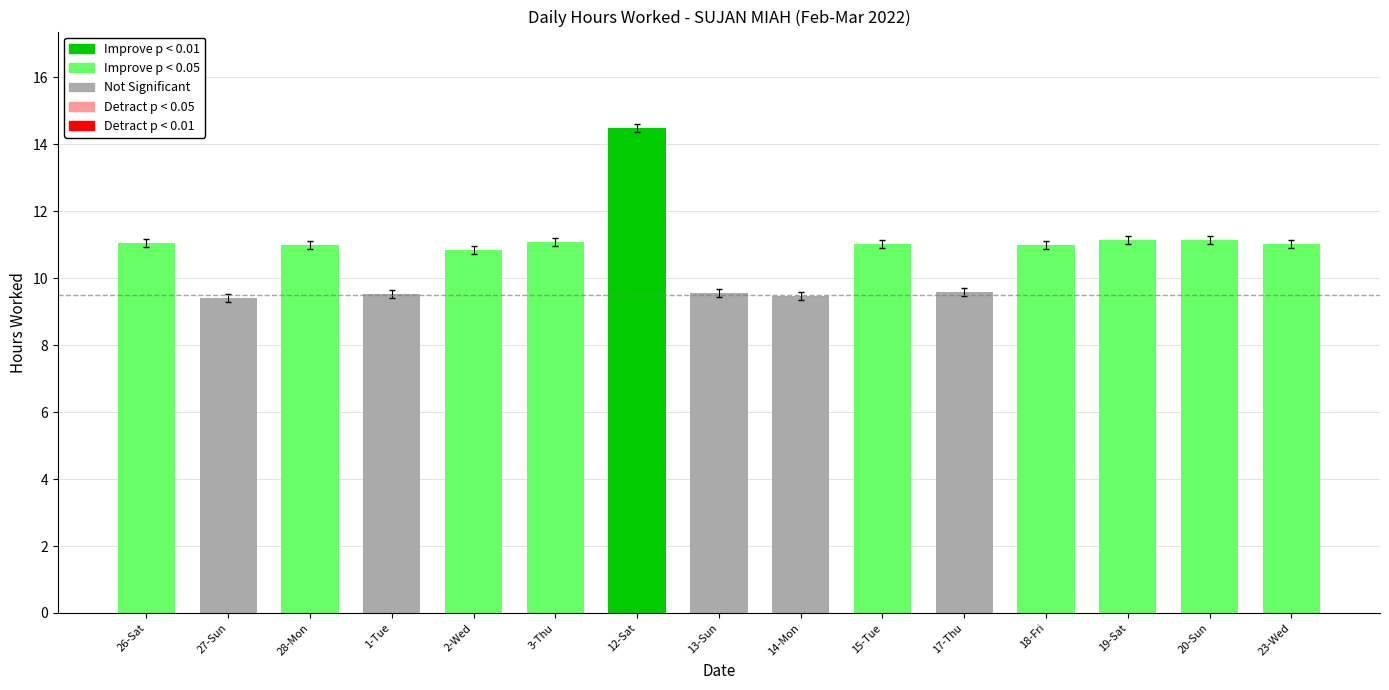

What is the approximate value at 19-Sat?

11.1